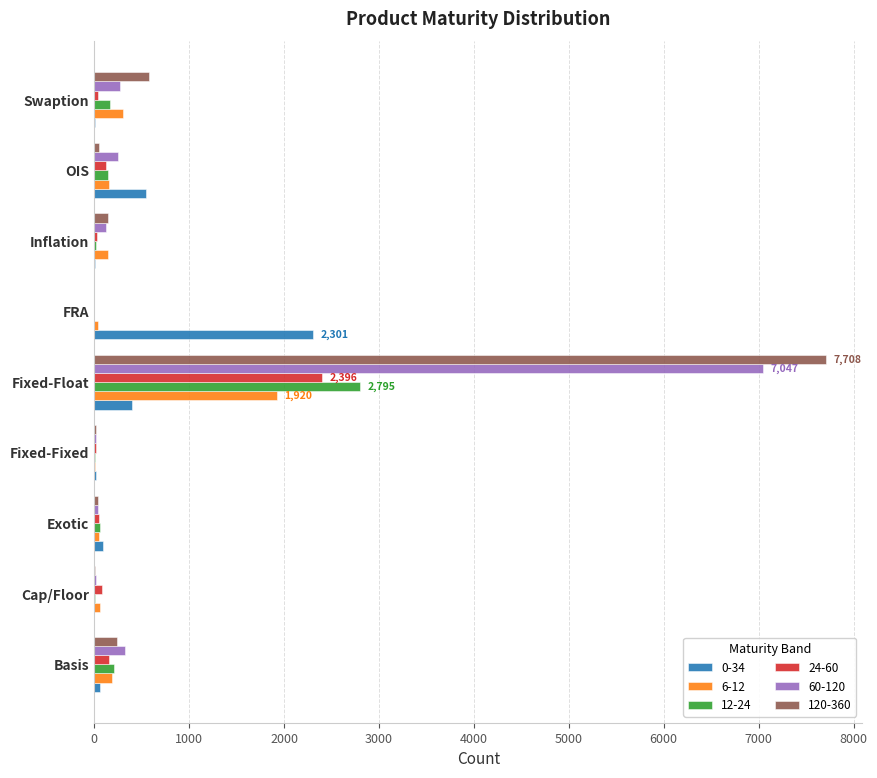

At which category does the chart reach its peak across all series?

Fixed-Float